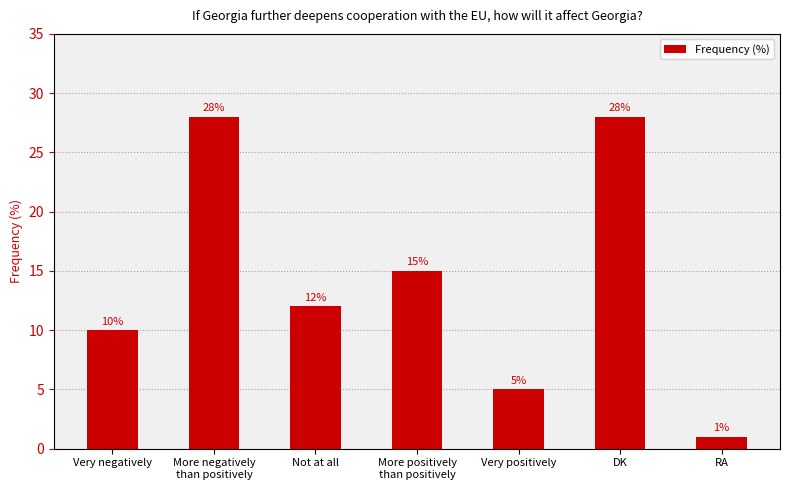

Which category has the lowest value across all series?

RA